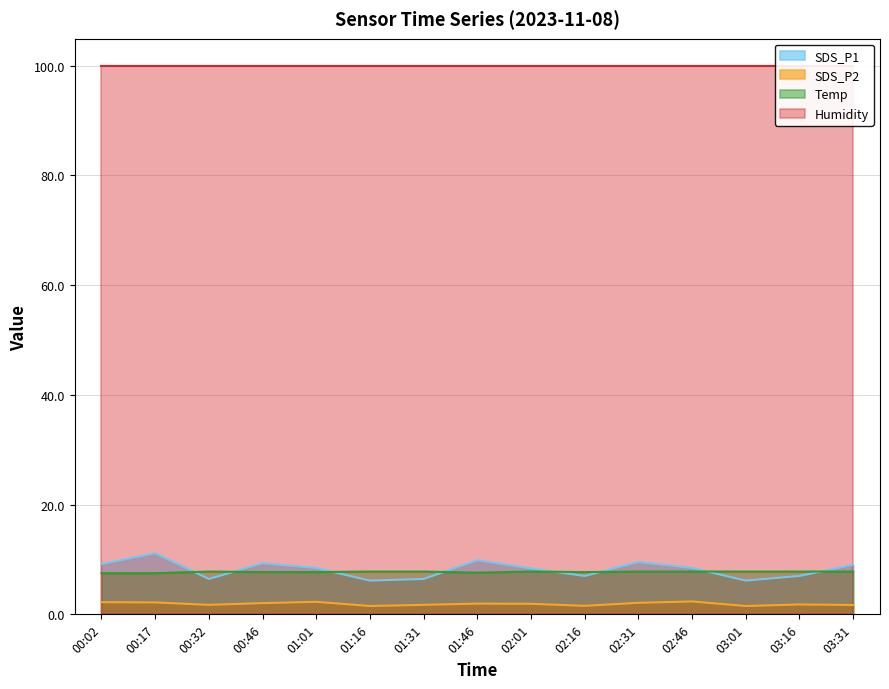

True or false: SDS_P1 and SDS_P2 intersect in this chart.

False